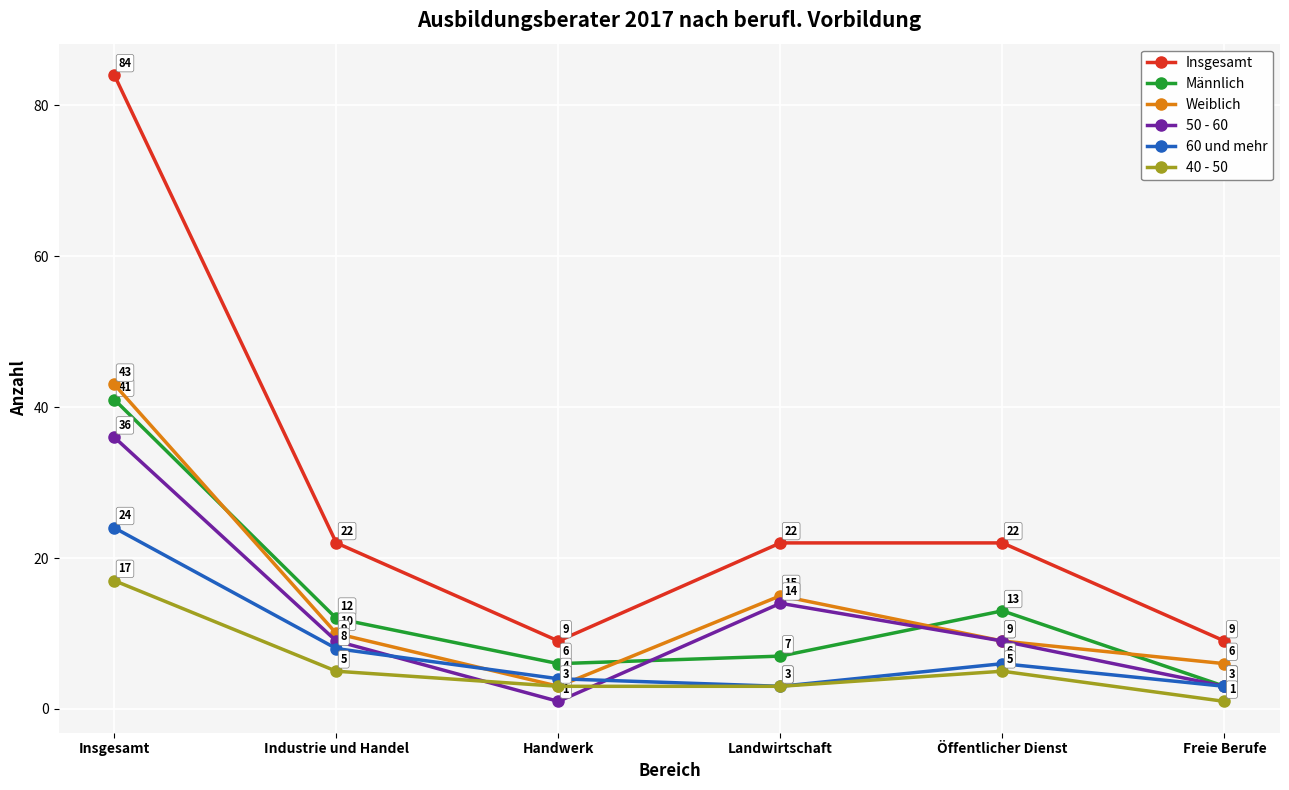

What is the value of the Männlich point at the 5th from the left?

13